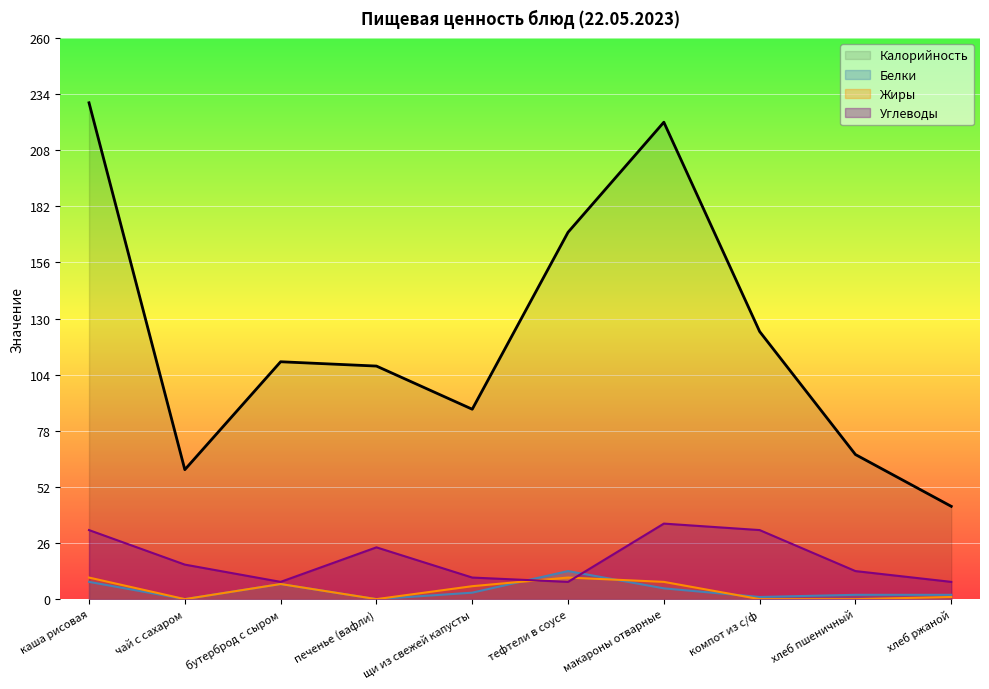

Rank the categories by Углеводы value from highest to lowest.

макароны отварные, каша рисовая, компот из с/ф, печенье (вафли), чай с сахаром, хлеб пшеничный, щи из свежей капусты, бутерброд с сыром, тефтели в соусе, хлеб ржаной